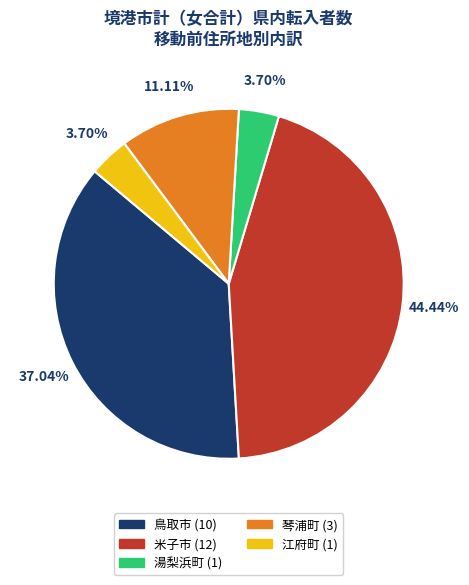

Is there a majority slice in this chart?

No